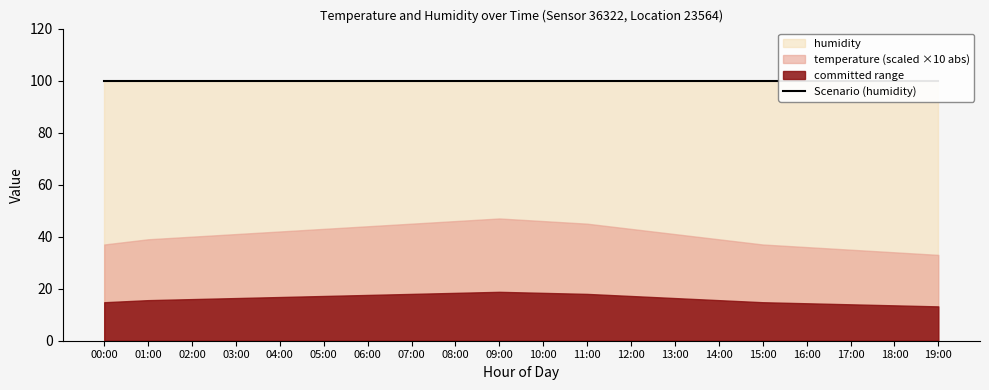

Rank the categories by humidity value from highest to lowest.

00:00, 01:00, 02:00, 03:00, 04:00, 05:00, 06:00, 07:00, 08:00, 09:00, 10:00, 11:00, 12:00, 13:00, 14:00, 15:00, 16:00, 17:00, 18:00, 19:00